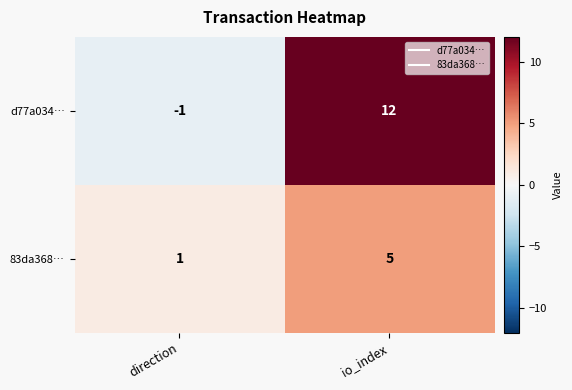

Which category has the highest value in the 83da368… series?

io_index